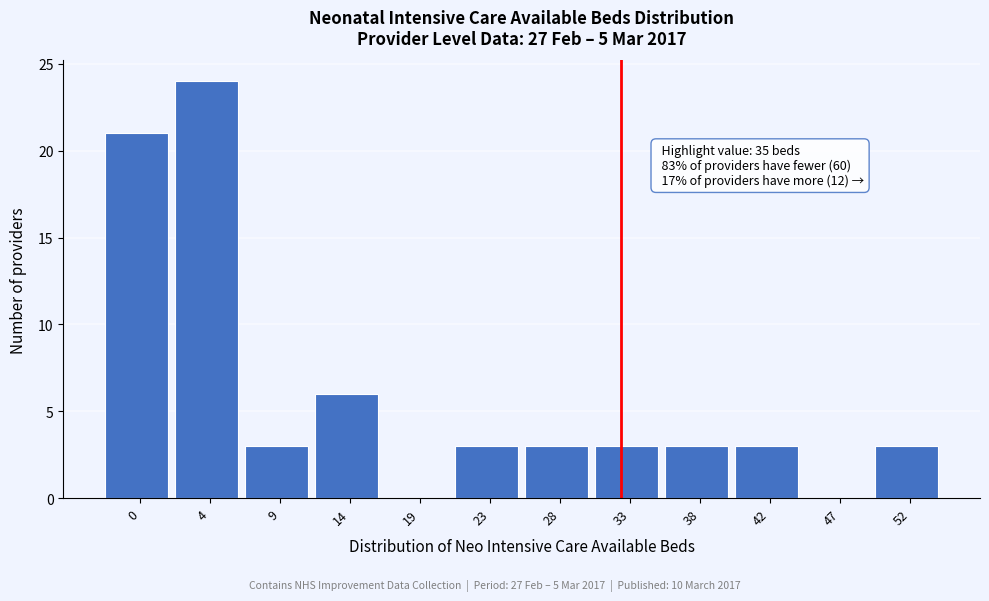

Reading left to right, extract all data points from this chart.

0=21	4=24	9=3	14=6	19=0	23=3	28=3	33=3	38=3	42=3	47=0	52=3